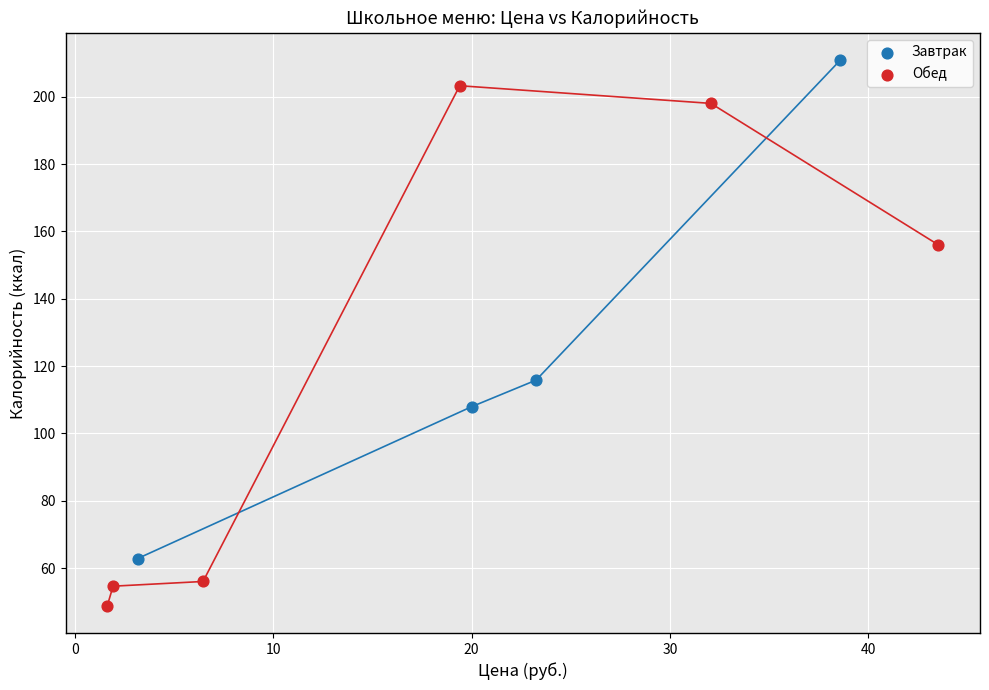

Which series has the widest spread of Y values?

Обед